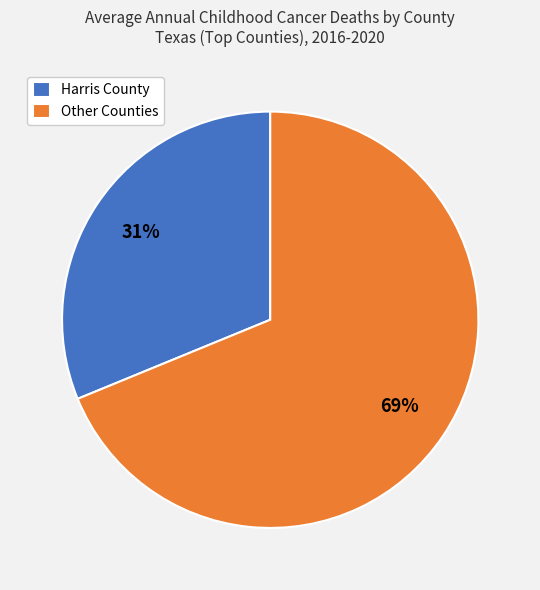

True or false: Harris County accounts for 24% of the total.

False